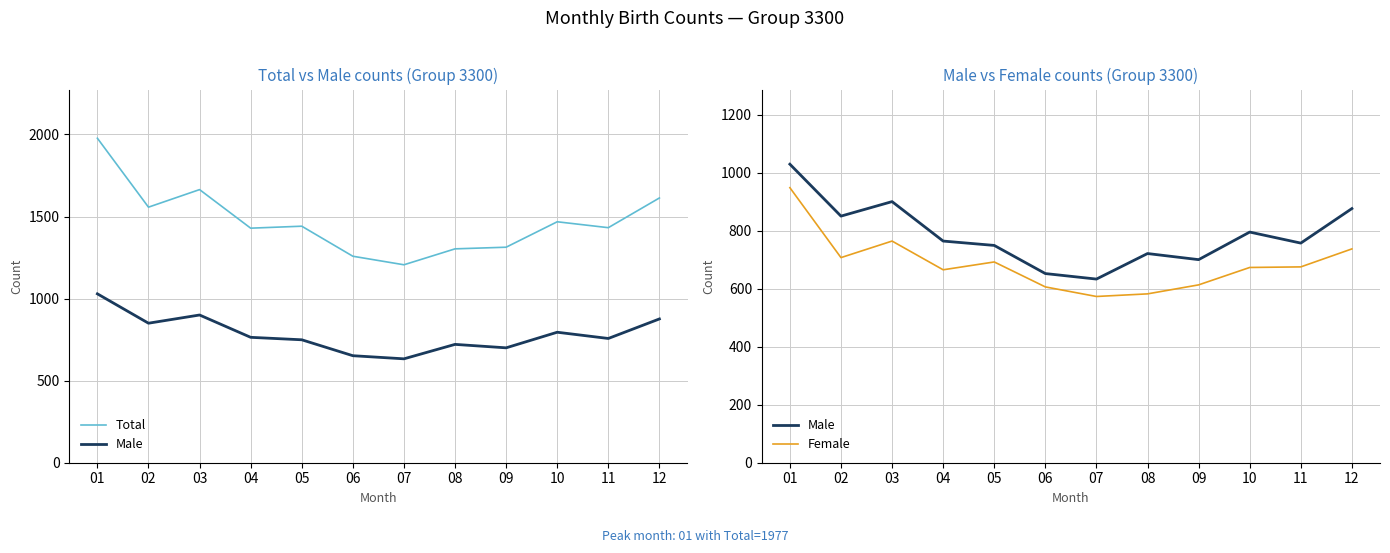

How many values in the Total series are below 1441?

6